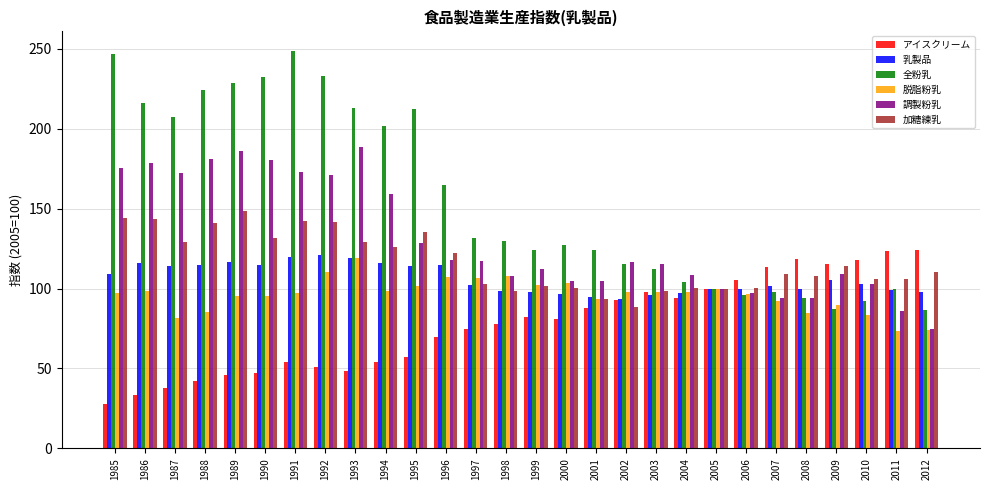

What is the sum of all 乳製品 values?

2973.6